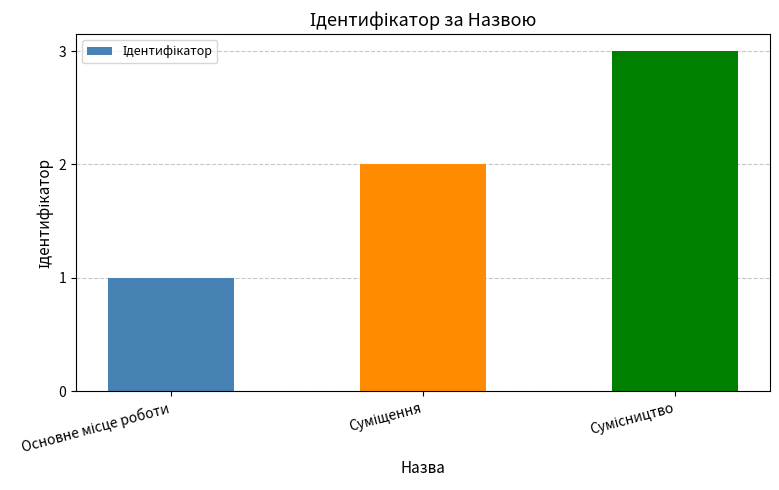

What is the difference between the maximum and minimum values?

2